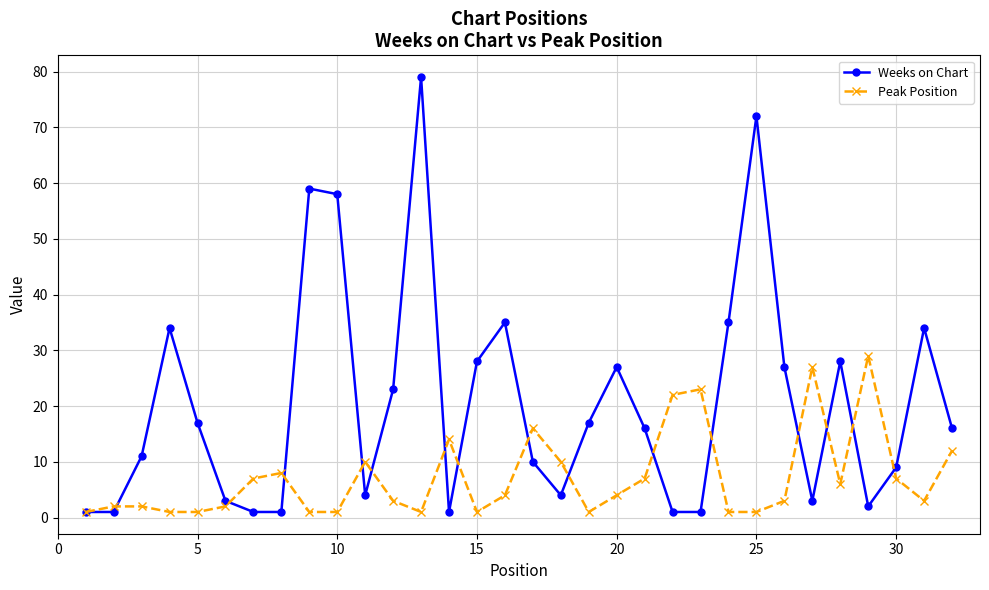

What is the highest value of the Weeks on Chart series?

79